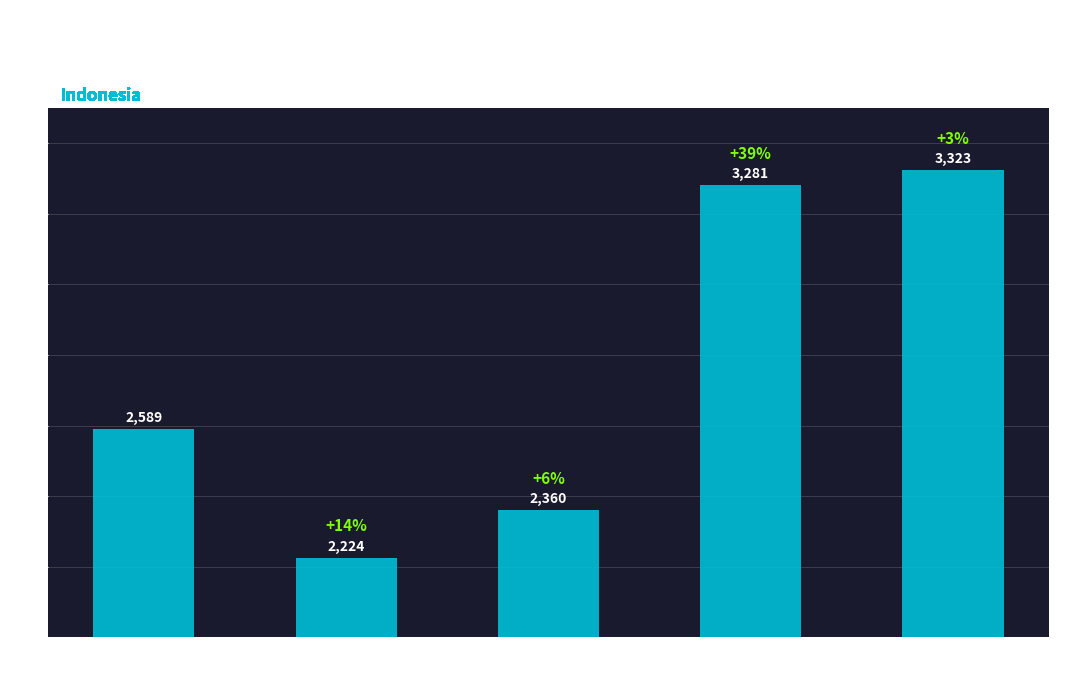

The value at Pandanus
(Mochammad) is 3694. True or false?

False